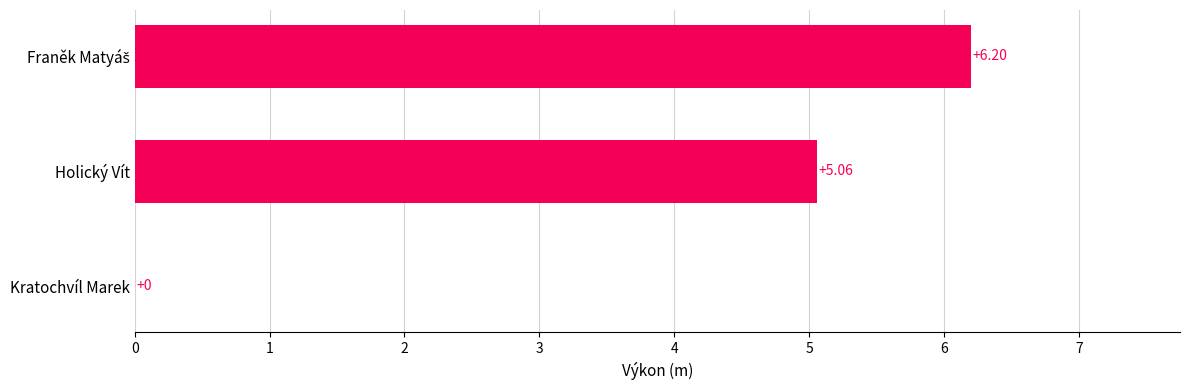

What is the maximum value shown in the chart?

6.2